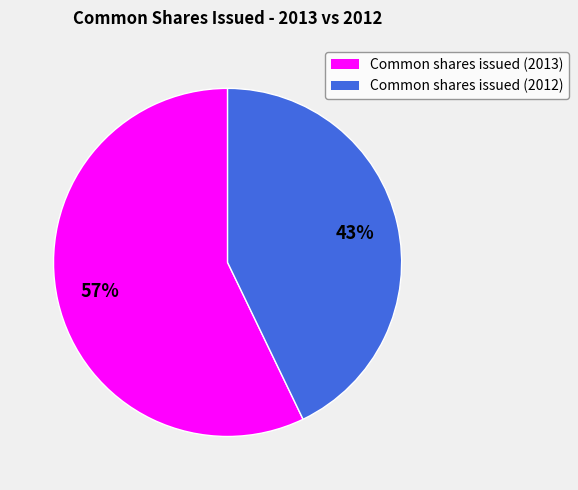

Which category has the biggest portion of the pie?

Common shares issued (2013)